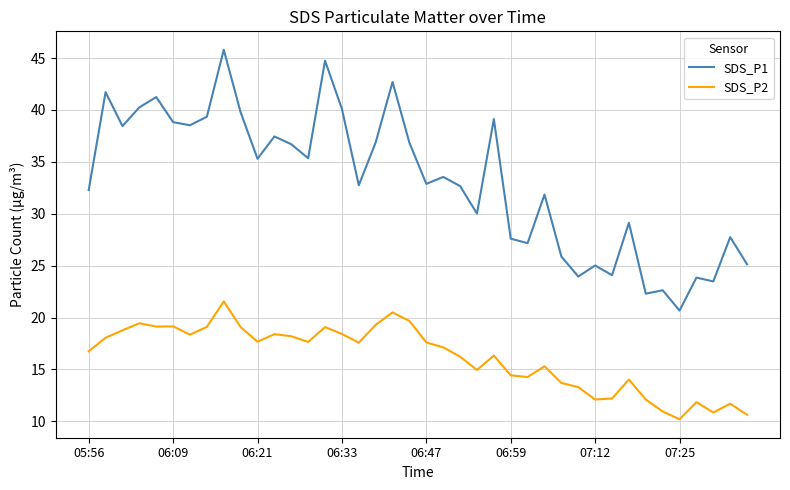

Rank the series by their average value, from lowest to highest.

SDS_P2, SDS_P1